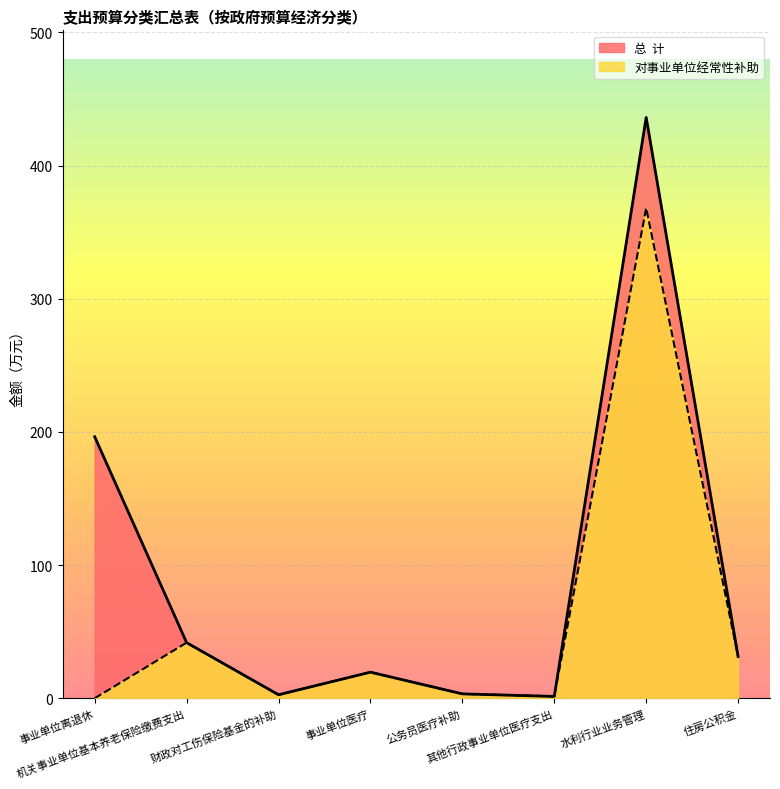

True or false: 对事业单位经常性补助 and 总  计 cross at least once.

False